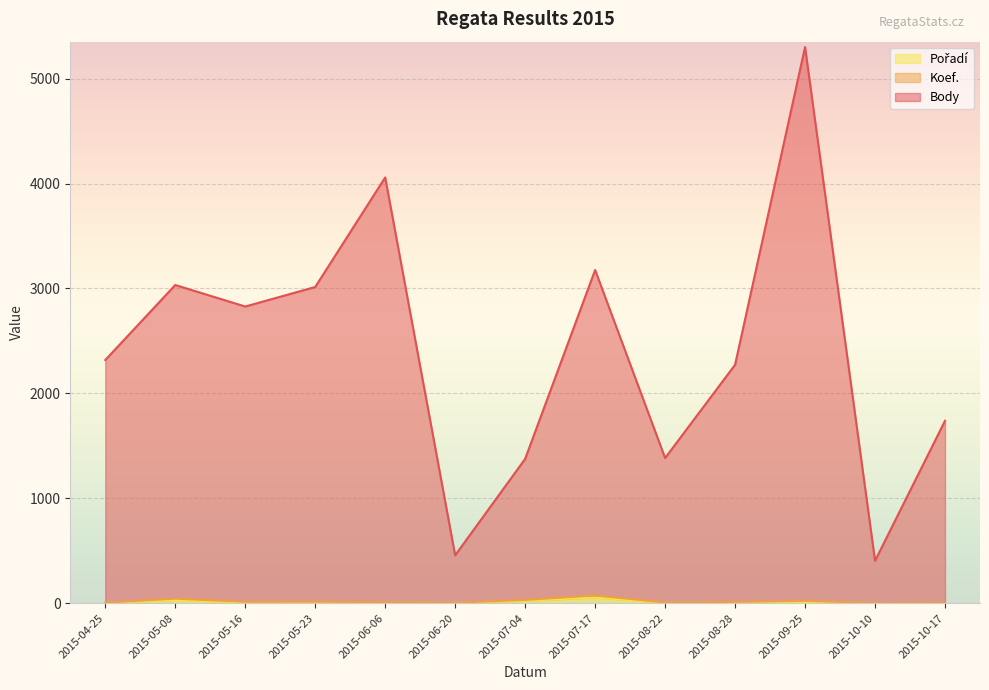

In Body, how many points are higher than both neighbors (excluding endpoints)?

4